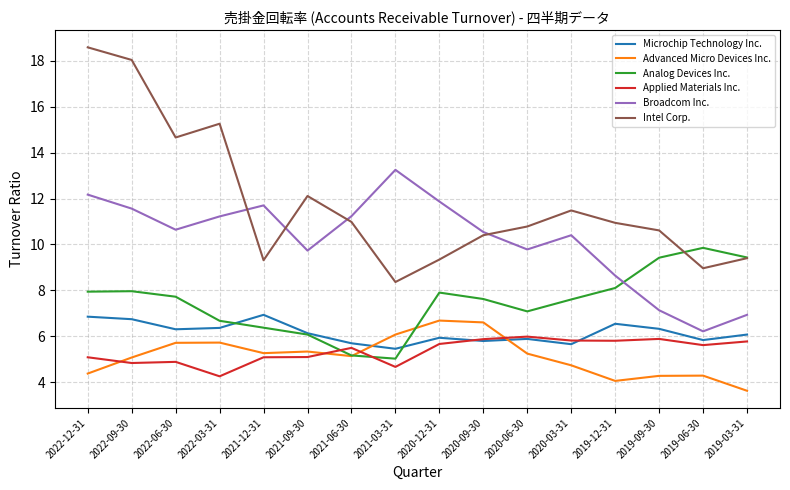

Which series ends up on top after the final intersection of Advanced Micro Devices Inc. and Microchip Technology Inc.?

Microchip Technology Inc.